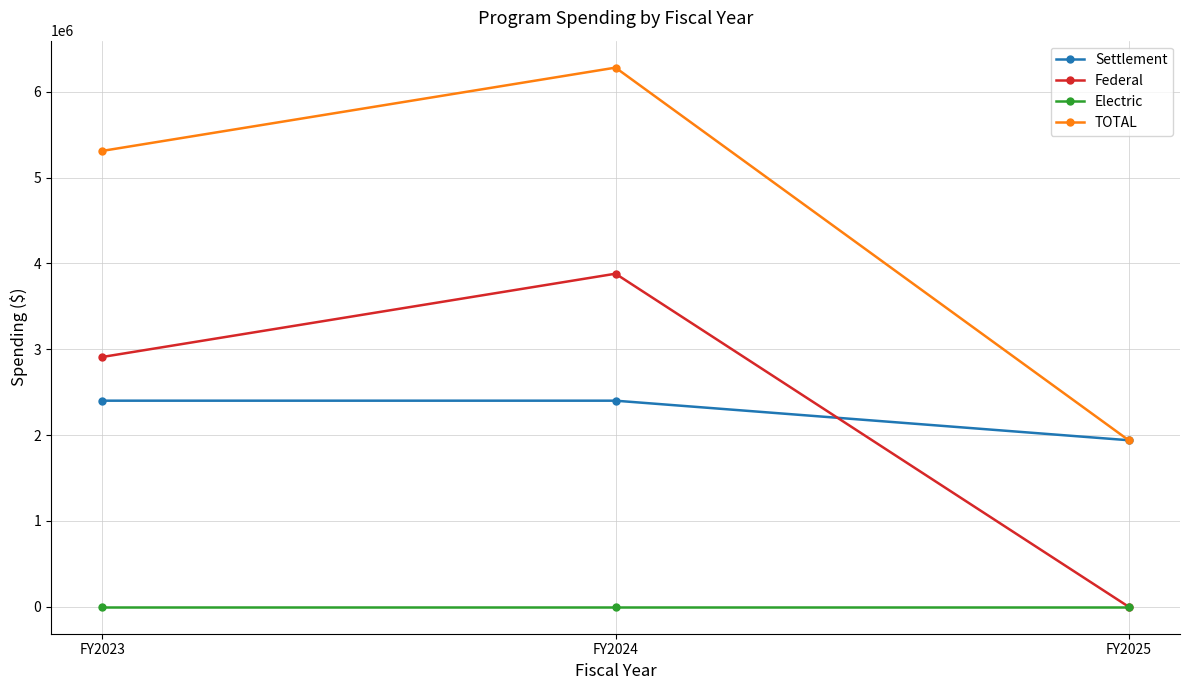

What is the difference between the maximum and minimum values in the Federal series?

3880000